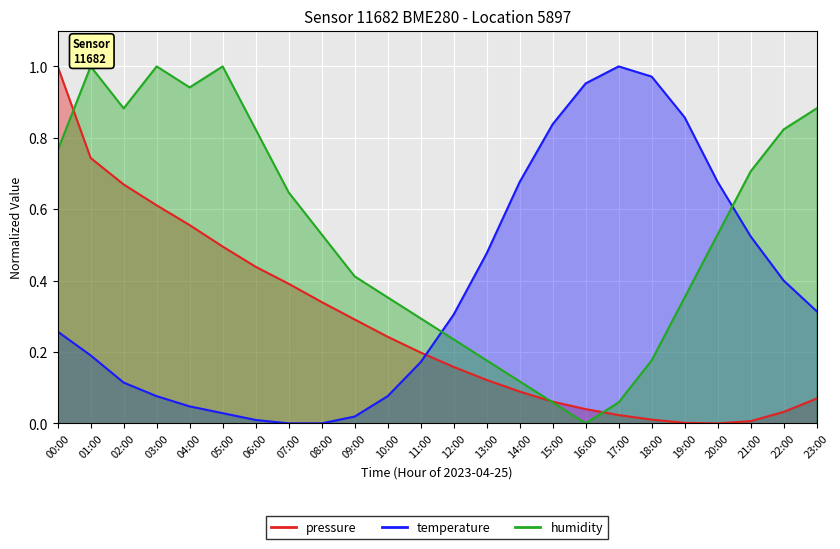

What is the value of the humidity point at the 18th from the left?

0.1